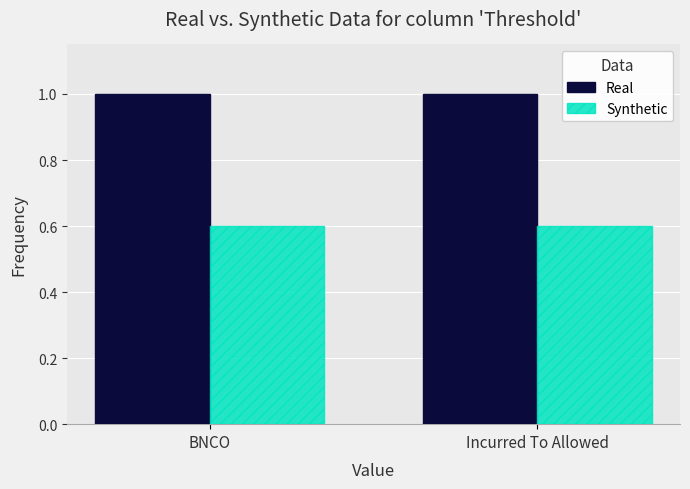

What is the label of the 2nd bar from the left?

Incurred To Allowed